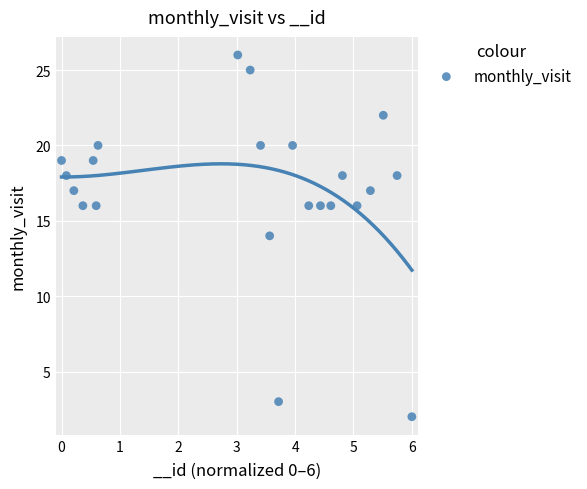

What is the range of Y values (max minus min)?

24